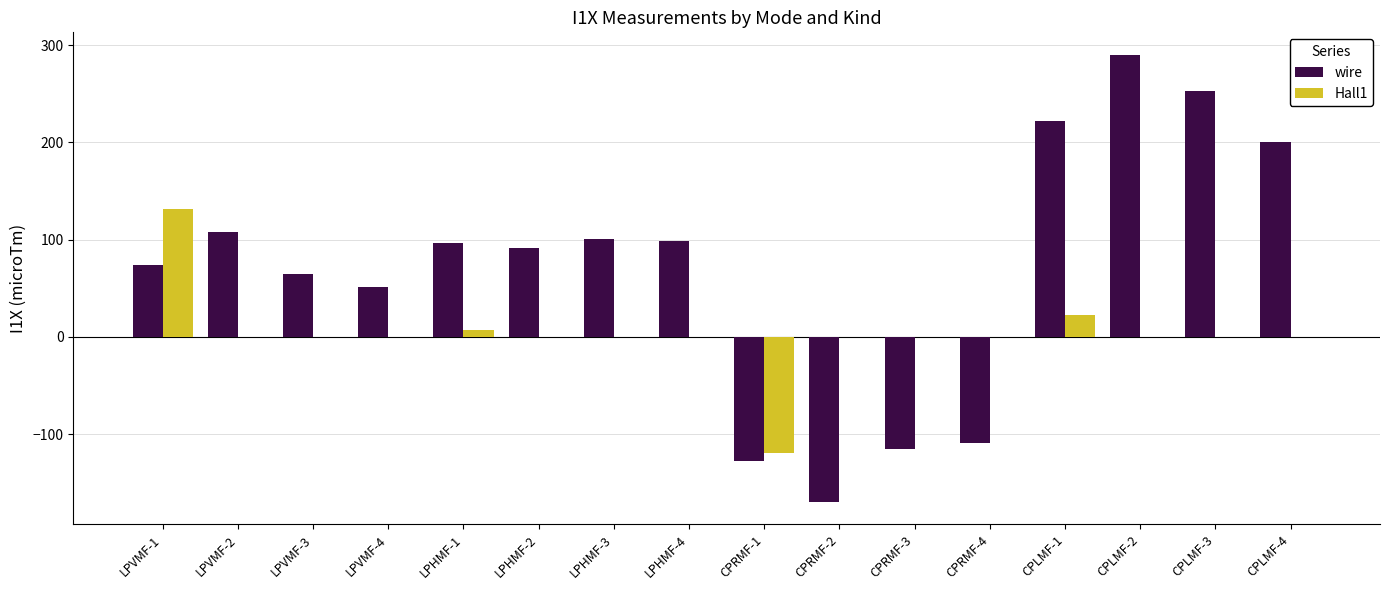

Are the bars grouped side by side (vs. stacked)?

Yes